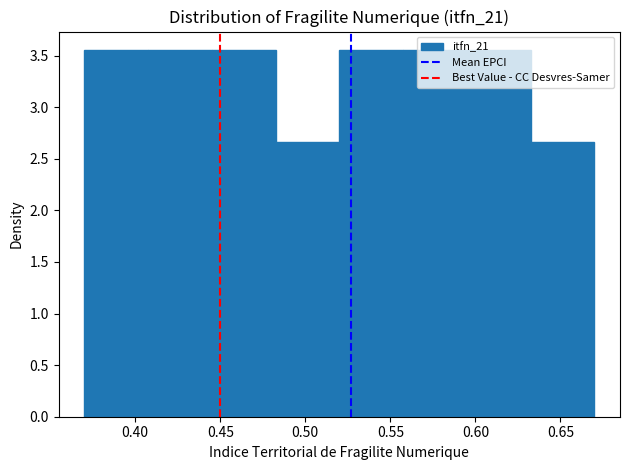

Reading left to right, transcribe this chart: for each bar, give the range it covers on the x-axis and its height. Neither the bar edges nor the heights are printed on the chart, so give them approximately, as read against the axes.

0.370 to 0.410: 3.55
0.410 to 0.445: 3.55
0.445 to 0.485: 3.55
0.485 to 0.520: 2.65
0.520 to 0.560: 3.55
0.560 to 0.595: 3.55
0.595 to 0.635: 3.55
0.635 to 0.670: 2.65